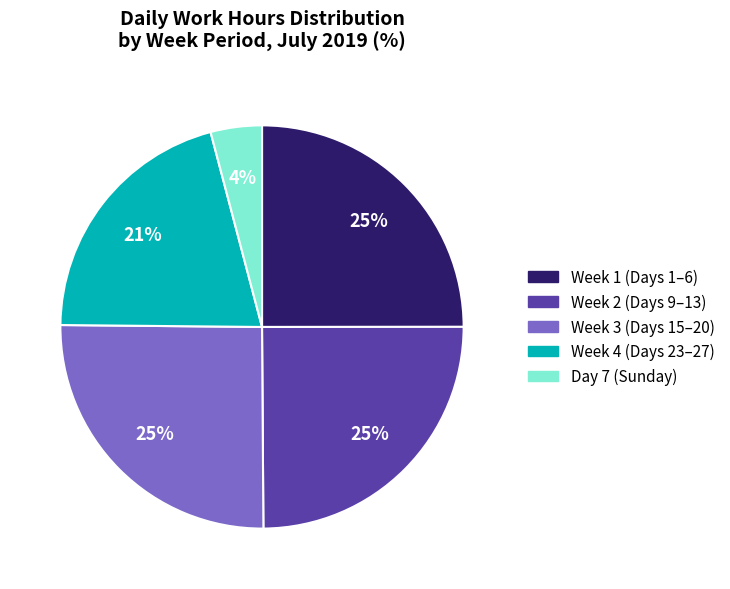

Is there any slice that represents more than half of the pie?

No